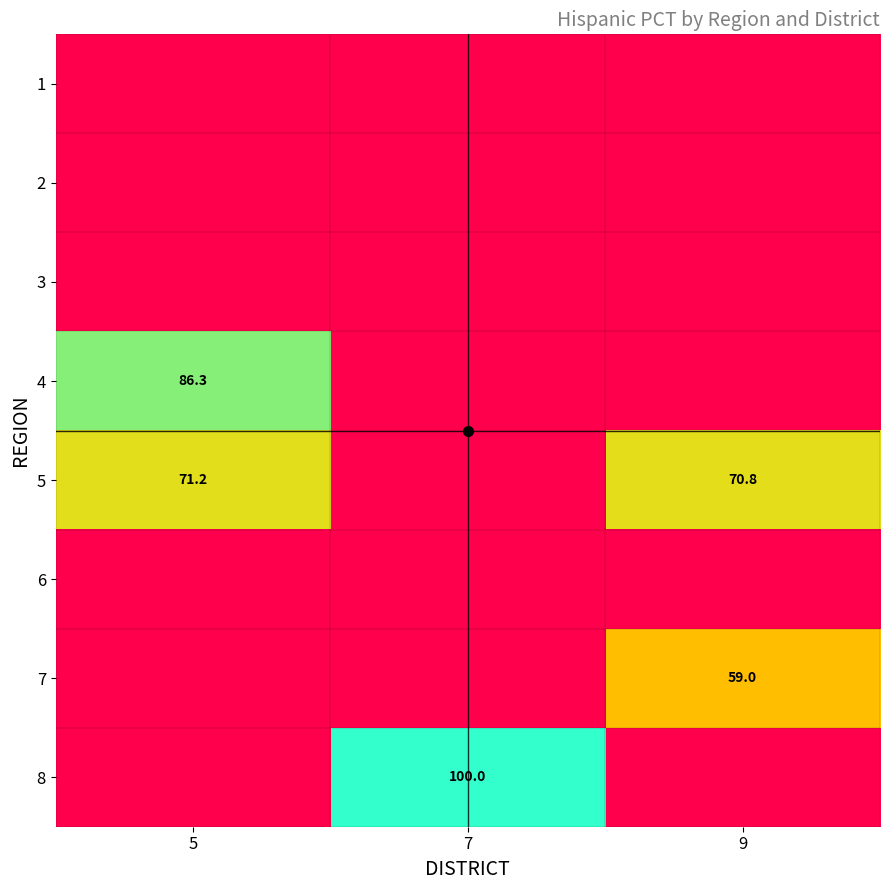

What is the difference between the 5 values at 5 and 9?

0.4